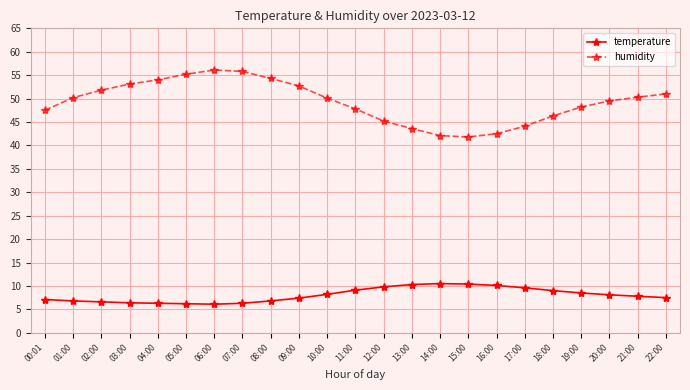

Is the value of humidity at 20:00 greater than the value of temperature at 18:00?

Yes